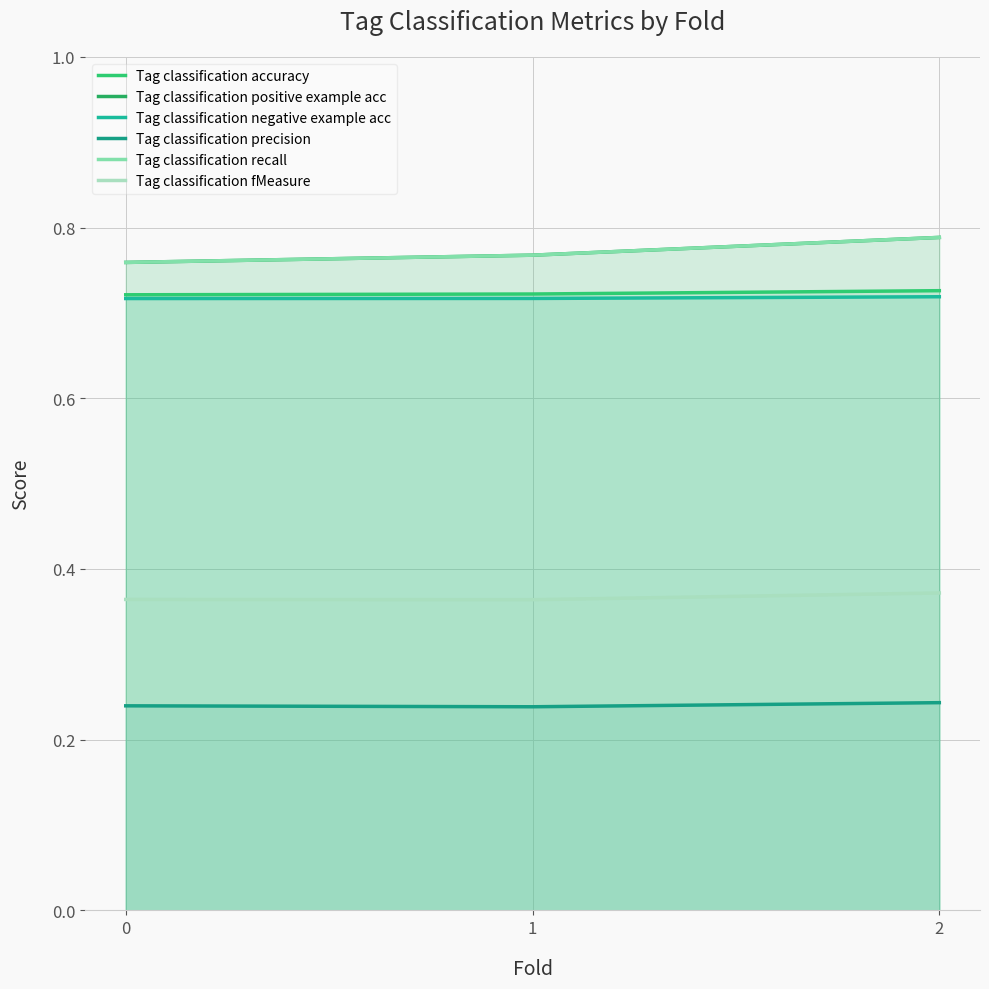

List the series in order of their peak value, highest first.

Tag classification positive example acc, Tag classification recall, Tag classification accuracy, Tag classification negative example acc, Tag classification fMeasure, Tag classification precision